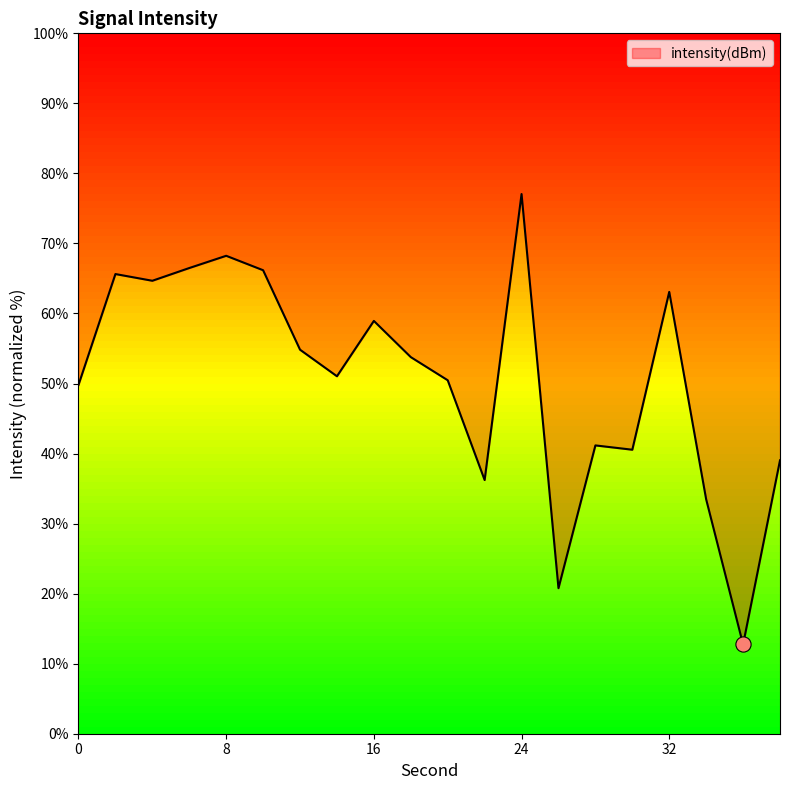

Between 0 and 2, which is larger?

2